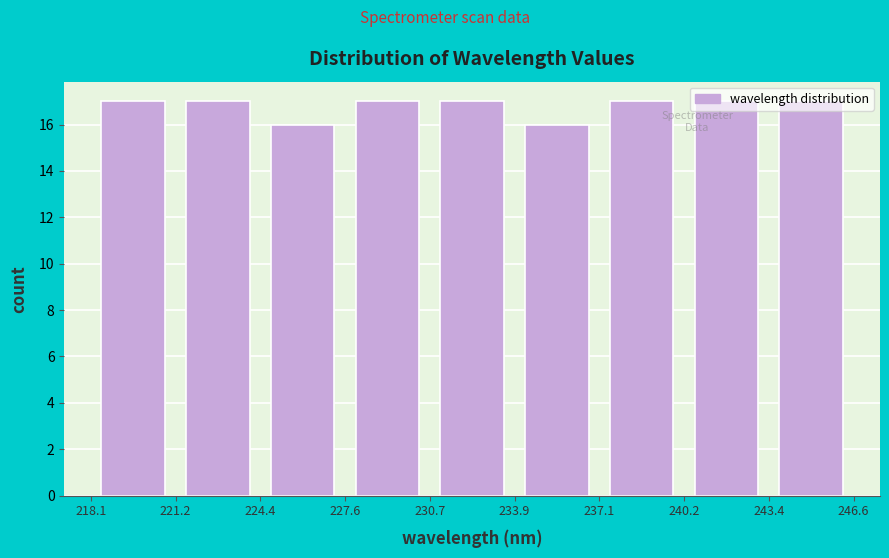

Reading left to right, transcribe this chart: for each bar, give the range it covers on the x-axis and its height. The values are not printed on the chart, so give them approximately, as read against the axis.

218.1 to 221.2: 17
221.2 to 224.4: 17
224.4 to 227.6: 16
227.6 to 230.7: 17
230.7 to 233.9: 17
233.9 to 237.1: 16
237.1 to 240.2: 17
240.2 to 243.4: 17
243.4 to 246.6: 17